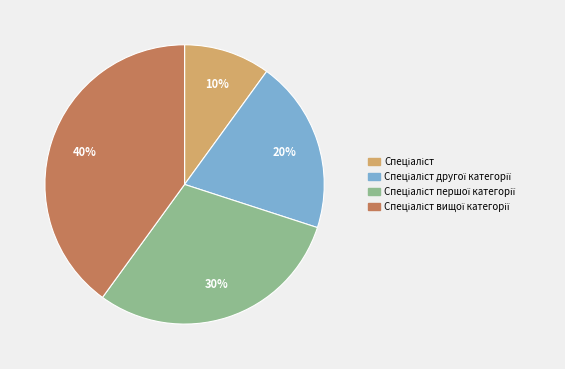

Is there any slice that represents more than half of the pie?

No